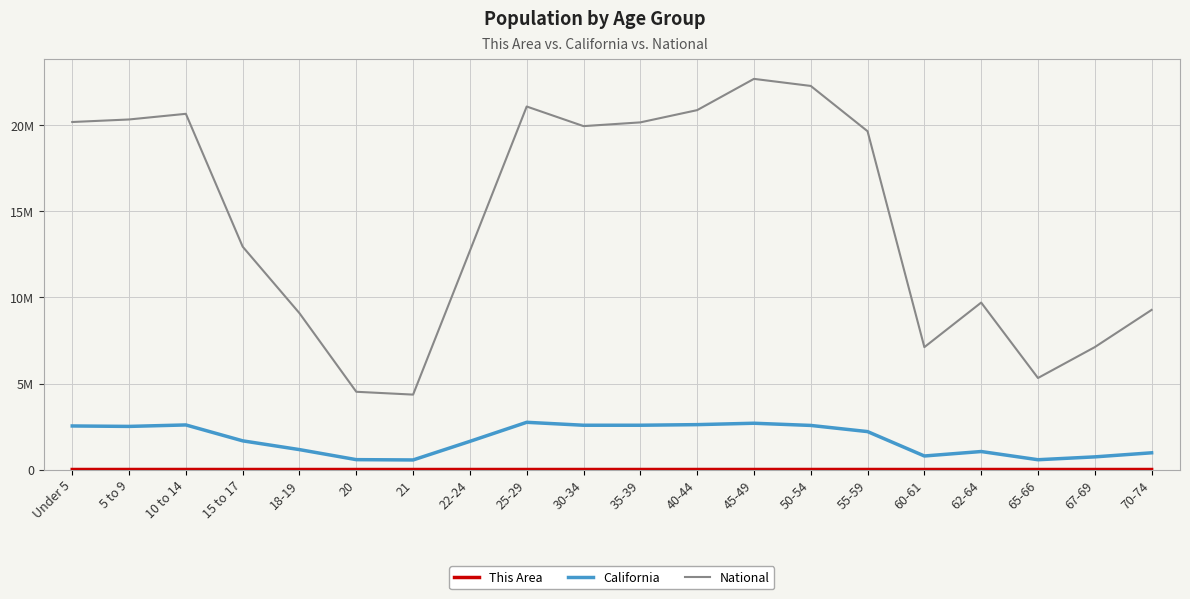

Does the chart have visible grid lines?

Yes